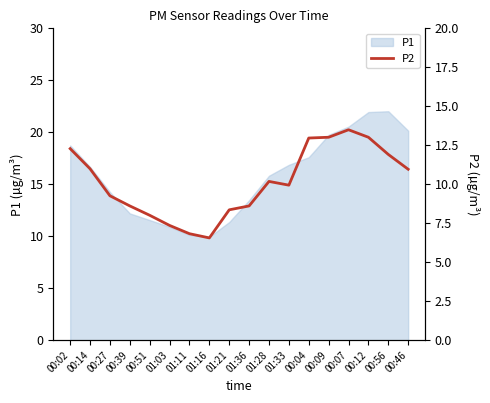

The value at 01:16 is 4.4. True or false?

False